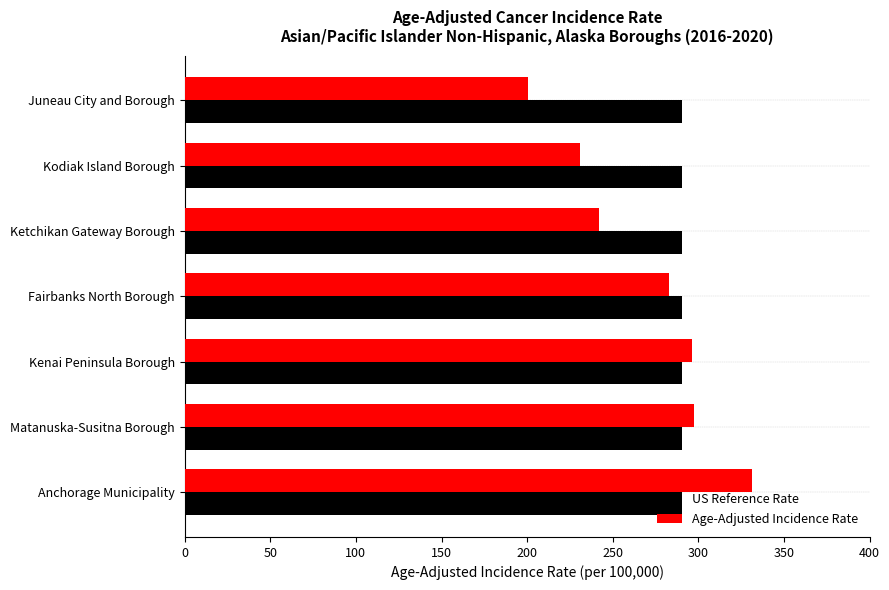

Rank the series by their average value, from highest to lowest.

US Reference Rate, Age-Adjusted Incidence Rate